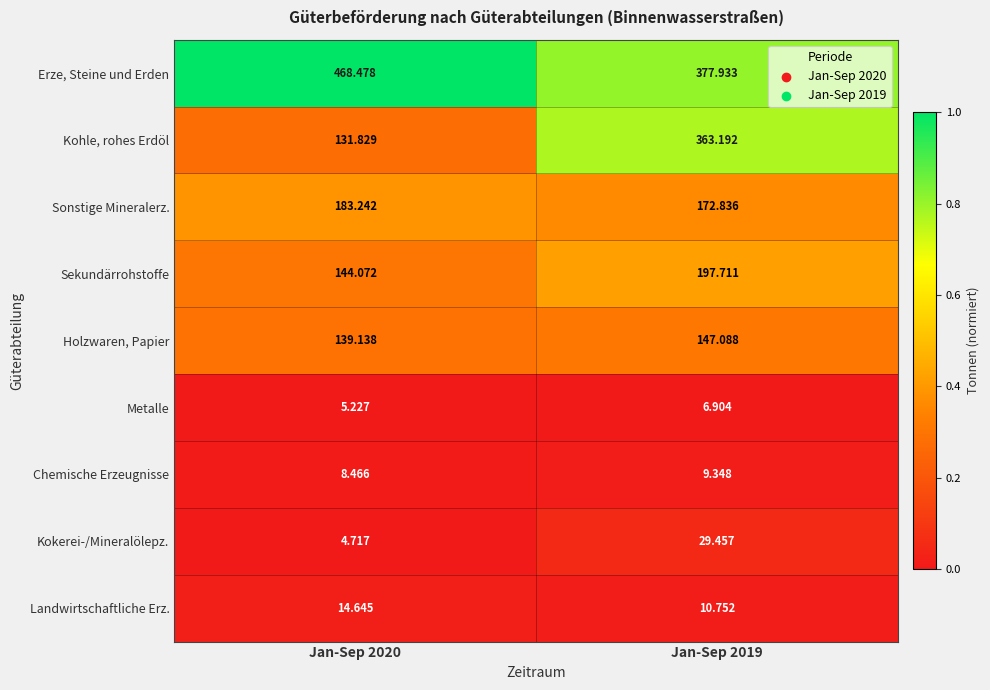

What is the difference between the highest and lowest values at Jan-Sep 2020?

463.8